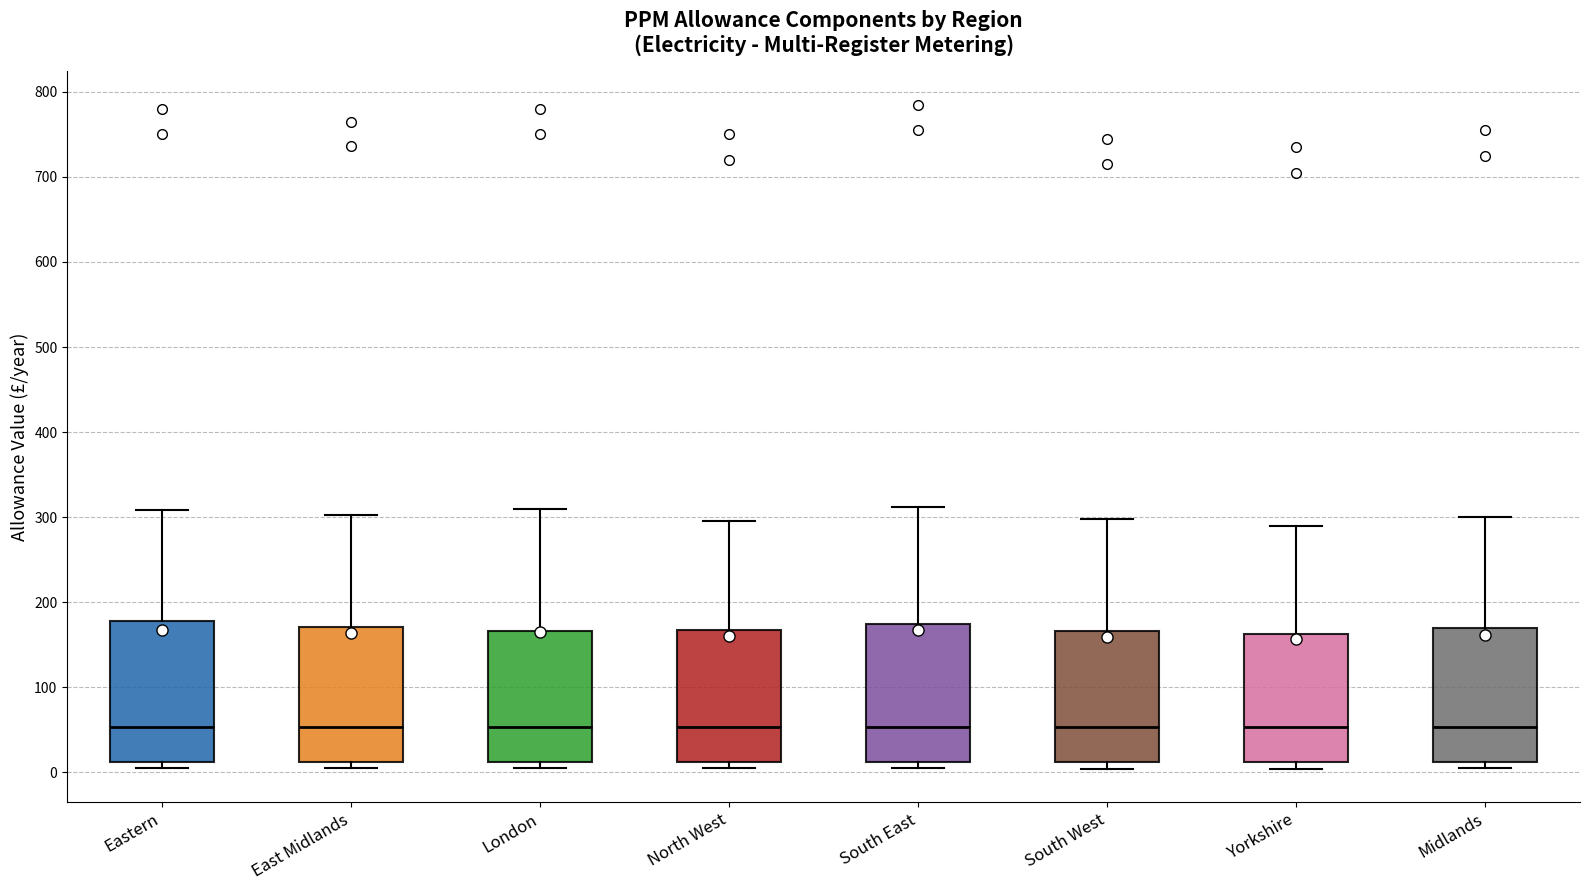

Reading left to right, transcribe this box plot: for each box, give where its median line is, the range the box spans, and where its two whiskers end, as read against the y-axis. The values are not printed on the chart, so give them approximately, as read against the axis.

Eastern: median 50, box 10 to 180, whiskers 0 to 310
East Midlands: median 50, box 10 to 170, whiskers 0 to 300
London: median 50, box 10 to 170, whiskers 0 to 310
North West: median 50, box 10 to 170, whiskers 0 to 300
South East: median 50, box 10 to 180, whiskers 0 to 310
South West: median 50, box 10 to 170, whiskers 0 to 300
Yorkshire: median 50, box 10 to 160, whiskers 0 to 290
Midlands: median 50, box 10 to 170, whiskers 0 to 300